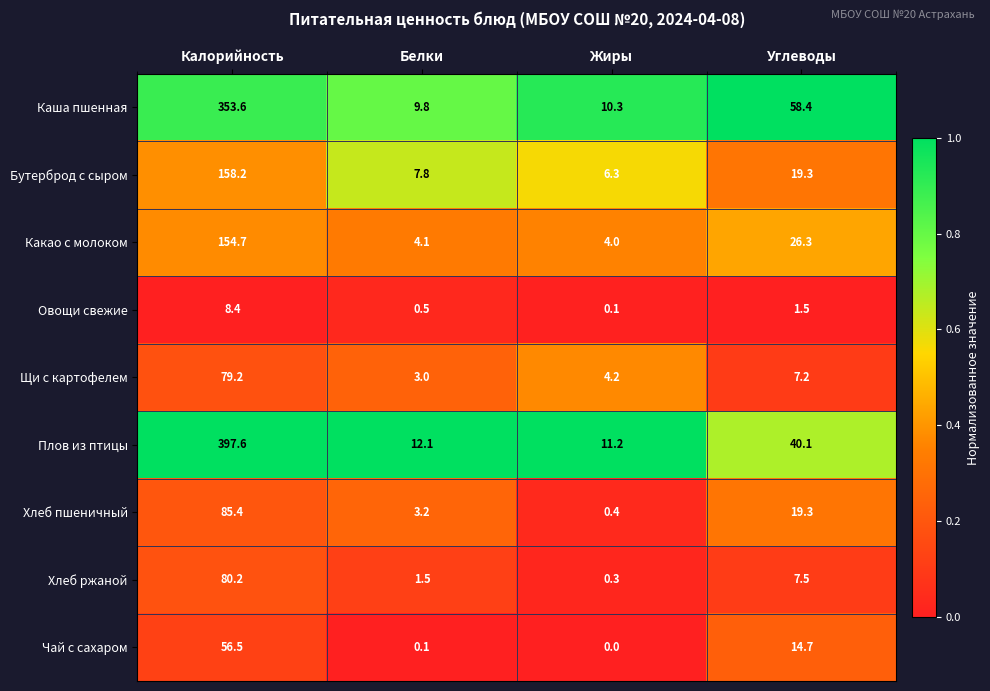

At how many categories does at least one series exceed 0?

4